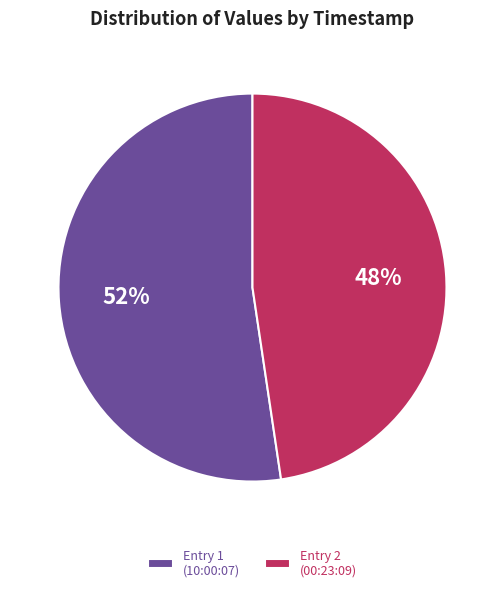

What is the smallest slice in the pie chart?

Entry 2 (00:23:09)